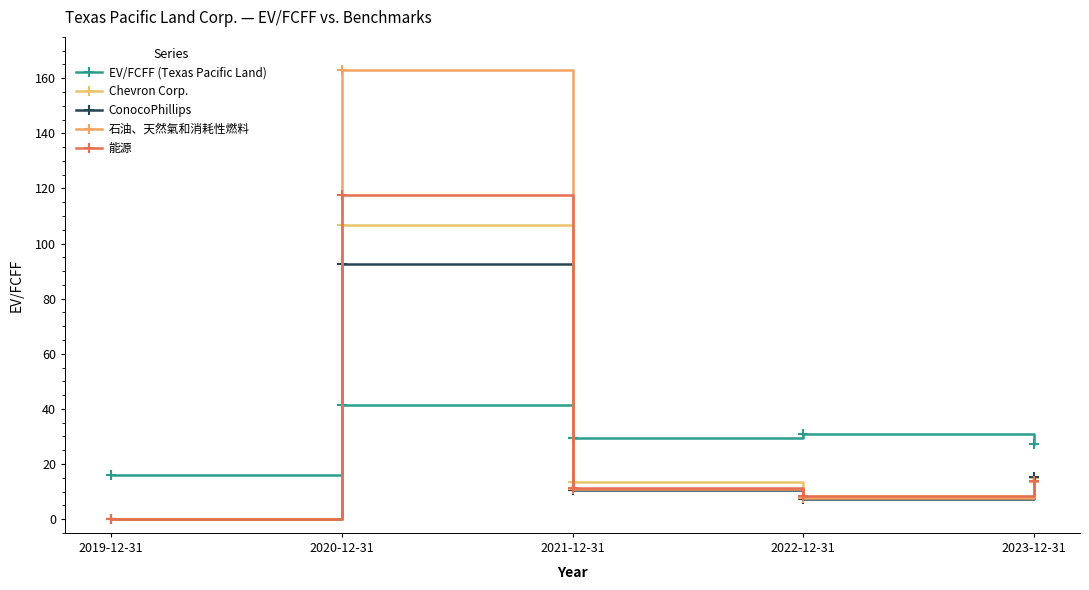

What position from the right is 2021-12-31?

3